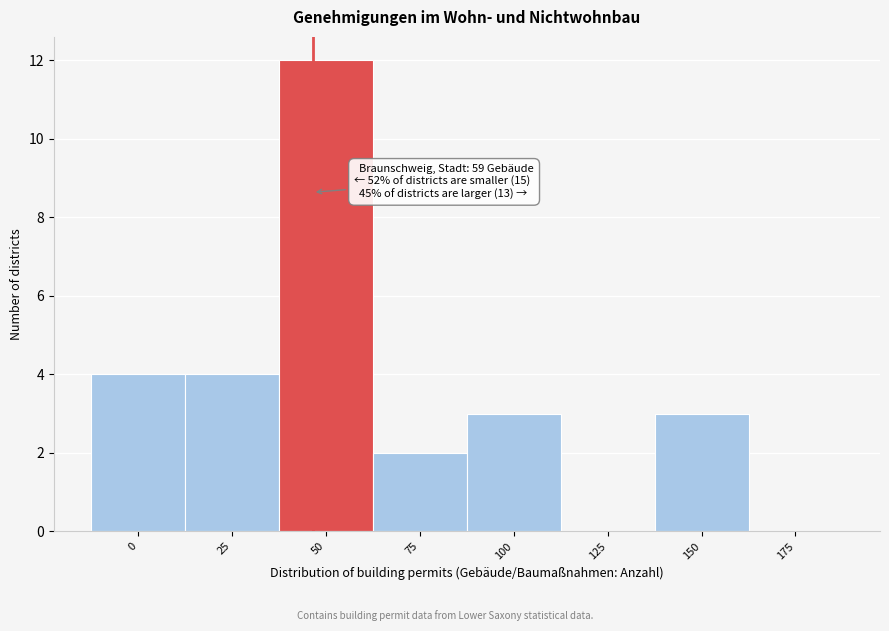

Reading left to right, what are all the values shown in this chart?

0=4	25=4	50=12	75=2	100=3	125=0	150=3	175=0